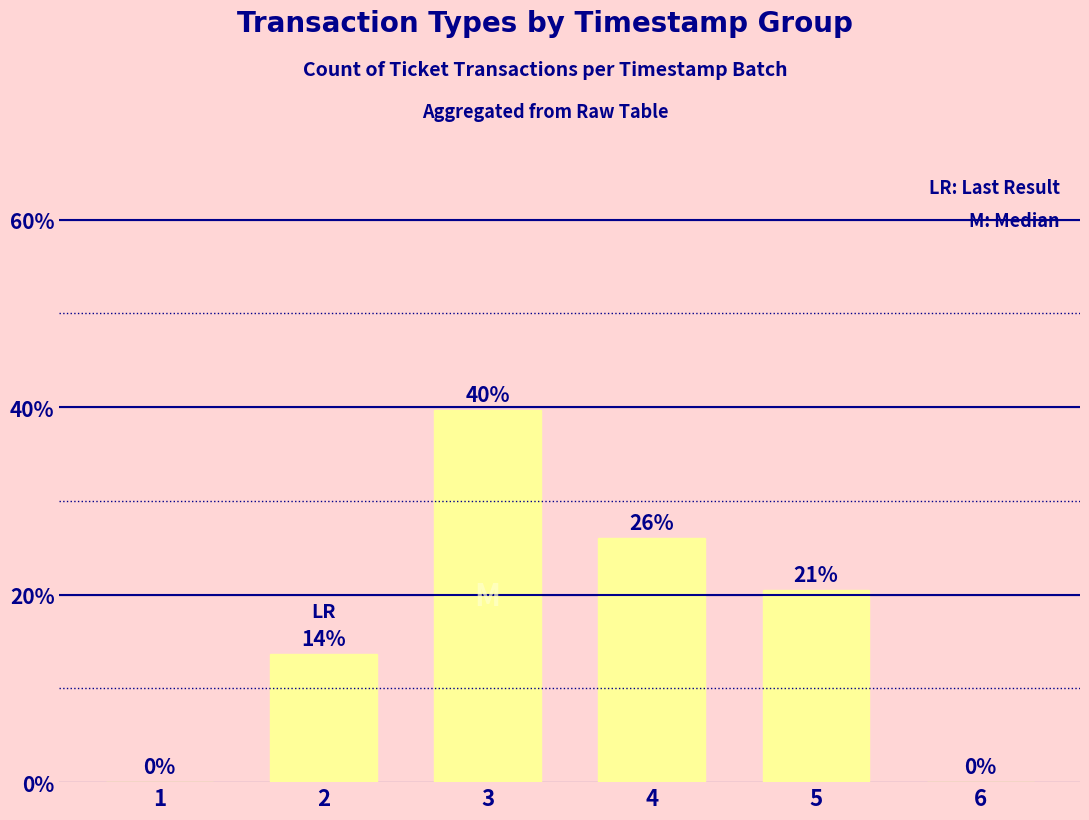

The chart shows a value of 23.4 at 2. True or false?

False